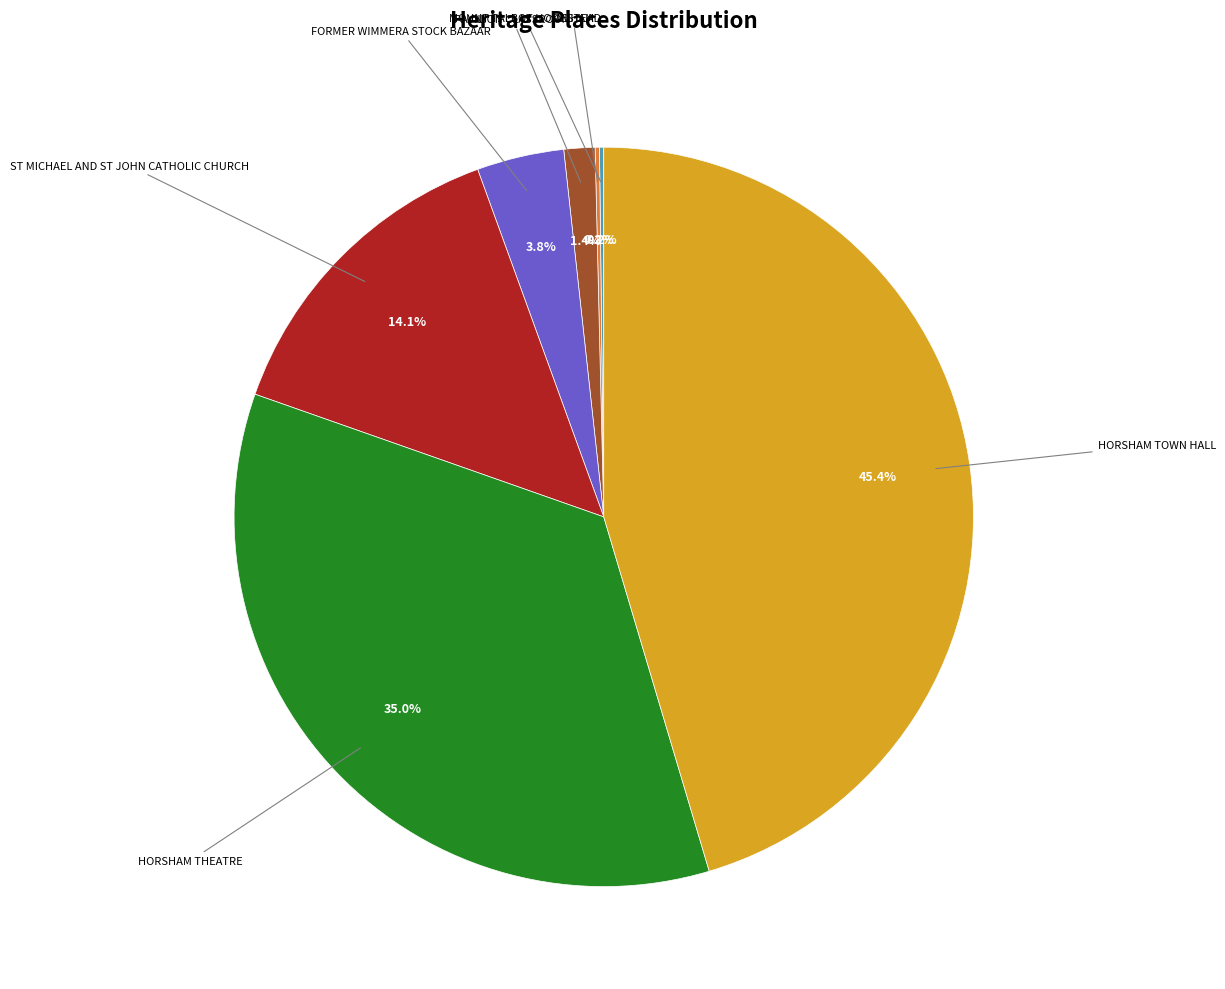

Is there a majority slice in this chart?

No